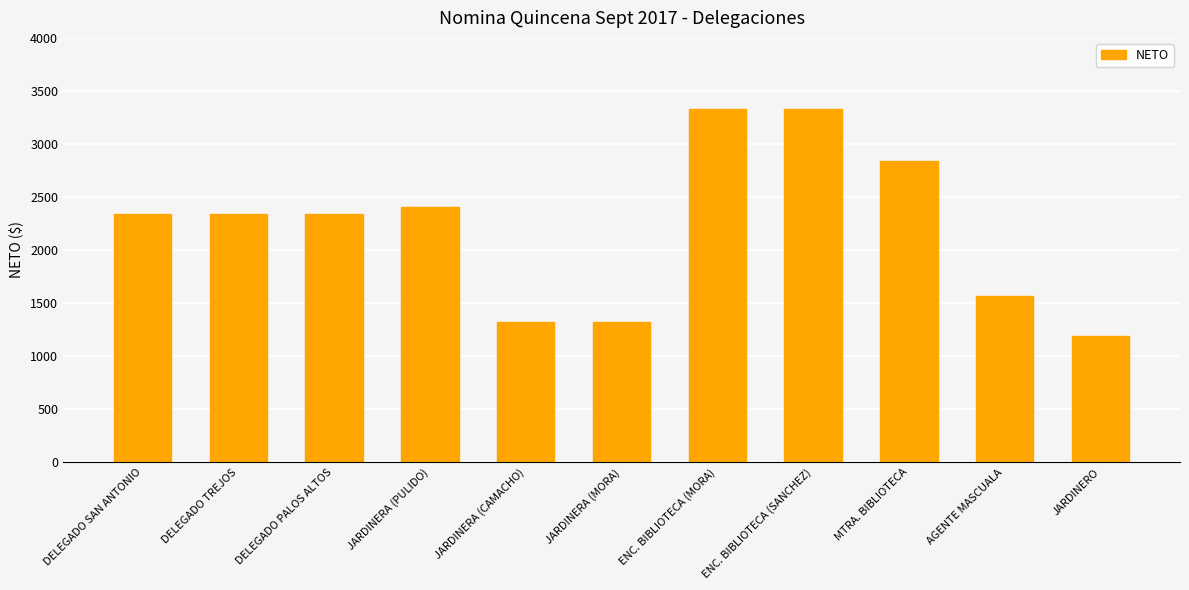

What is the sum of all values?

24335.2